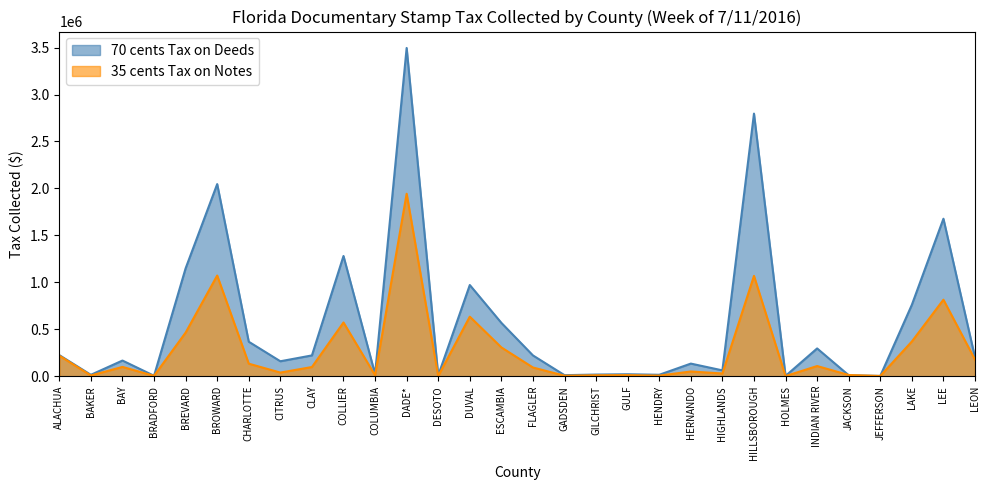

What is the sum of the 70 cents Tax on Deeds values at ESCAMBIA and DADE*?

4064096.1